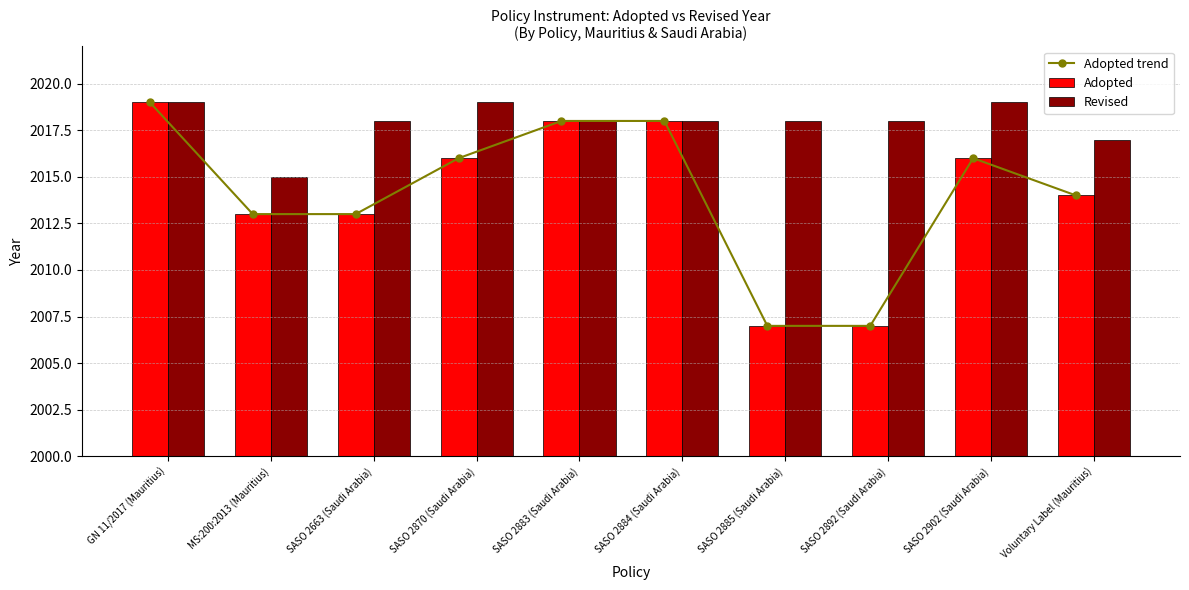

List the labels in order of Adopted value, largest first.

GN 11/2017 (Mauritius), SASO 2883 (Saudi Arabia), SASO 2884 (Saudi Arabia), SASO 2870 (Saudi Arabia), SASO 2902 (Saudi Arabia), Voluntary Label (Mauritius), MS:200:2013 (Mauritius), SASO 2663 (Saudi Arabia), SASO 2885 (Saudi Arabia), SASO 2892 (Saudi Arabia)